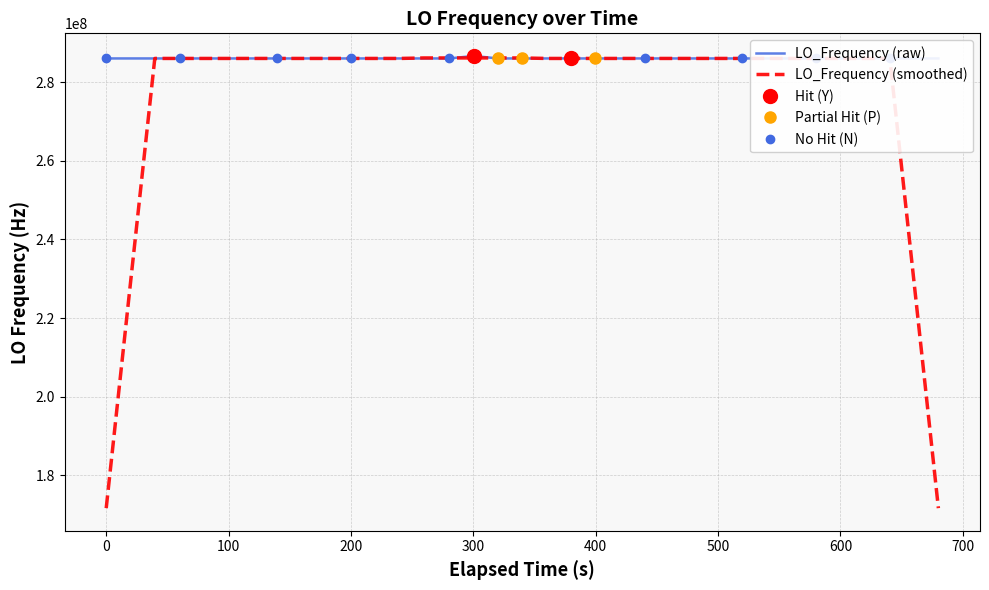

What is the lowest value of the LO_Frequency (smoothed) series?

171628199.6